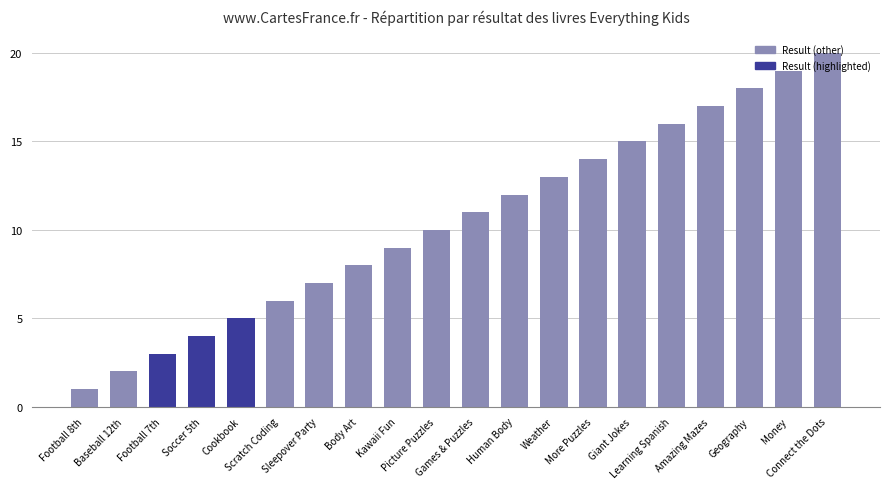

What is the difference between the maximum and minimum values?

19